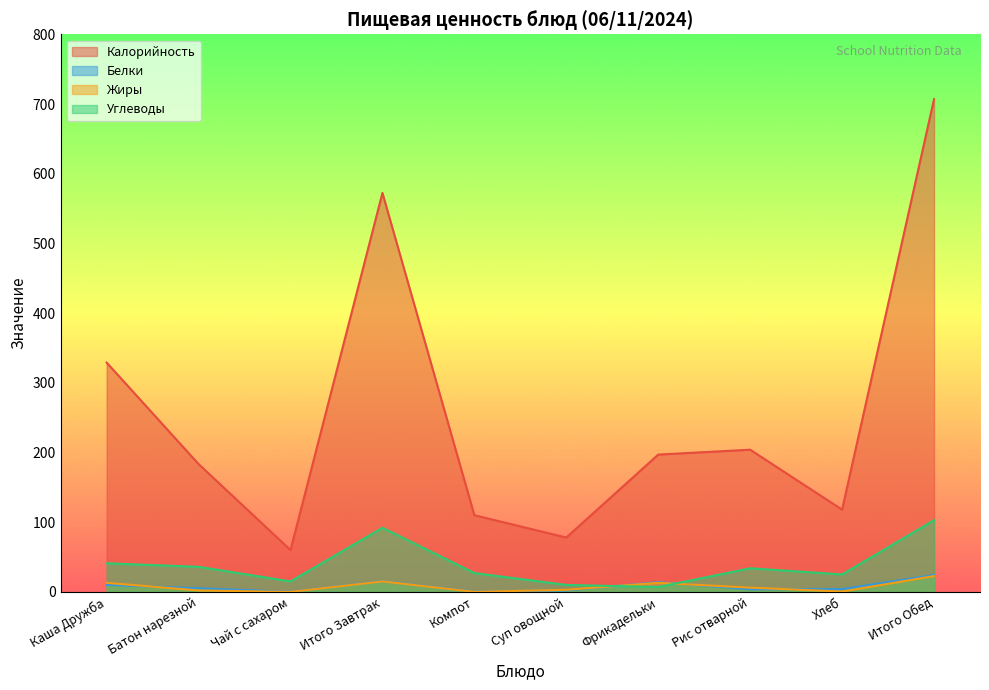

What is the sum of the Калорийность values at Суп овощной and Фрикадельки?

275.0